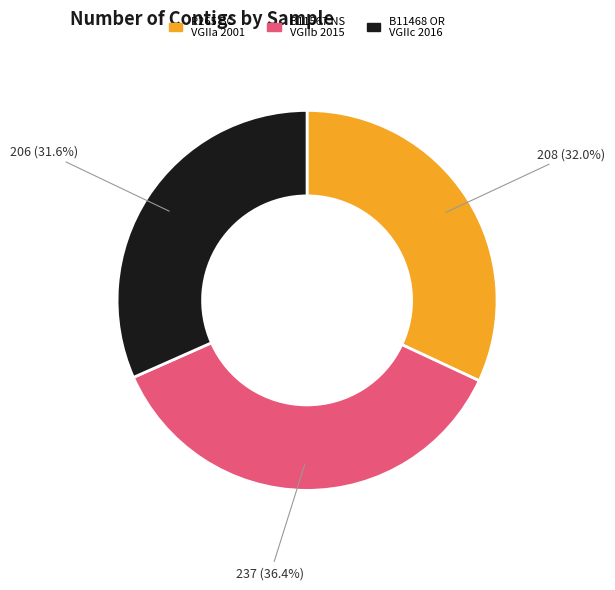

Is there any slice that represents more than half of the pie?

No